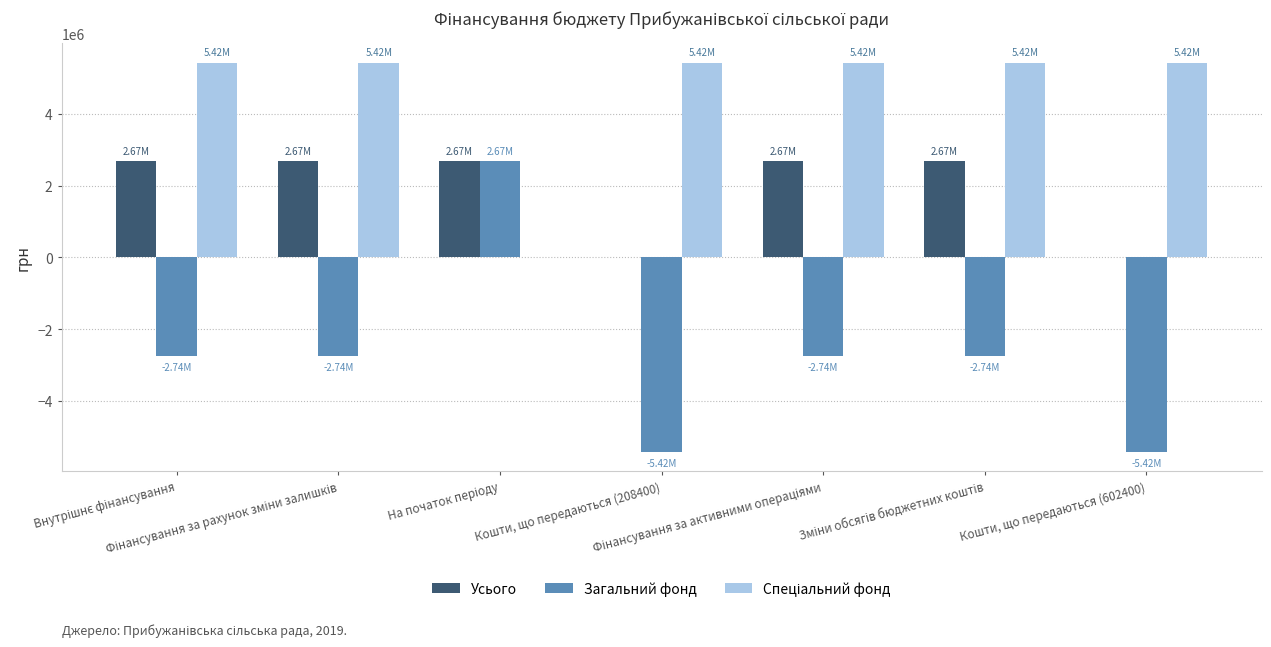

What is the sum of all Загальний фонд values?

-19128139